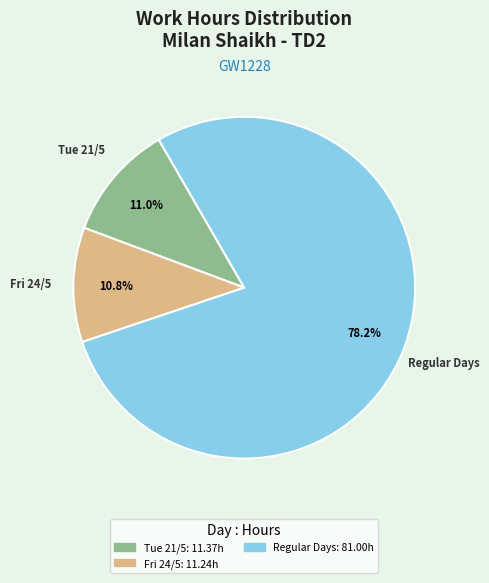

Is there any slice that represents more than half of the pie?

Yes